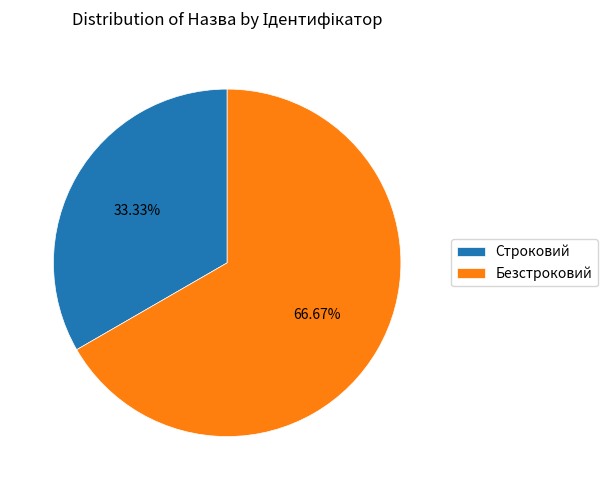

Is it true that Строковий is 40% of the pie?

False